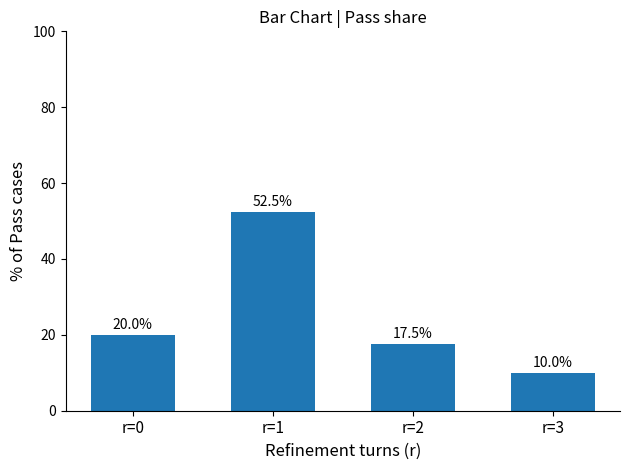

What is the difference between the values at r=1 and r=0?

32.5